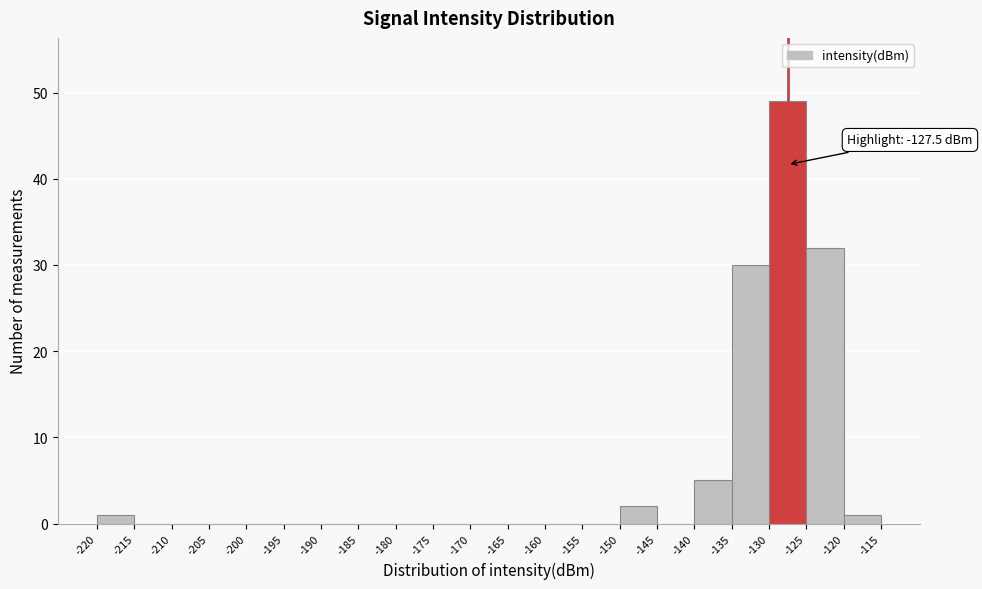

Over which range of the x-axis is the bar tallest?

-130 to -125